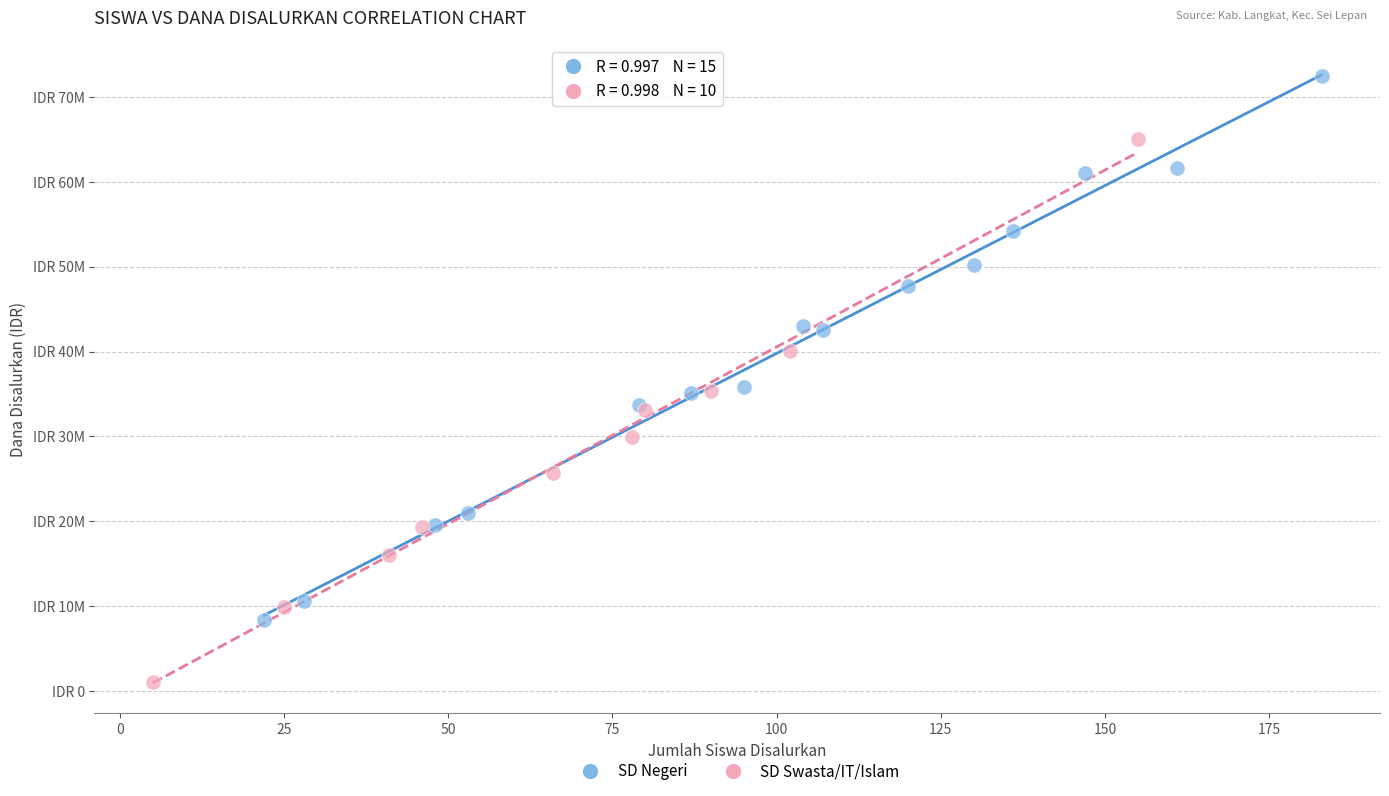

What are all the series names shown in the legend?

SD Negeri, SD Swasta/IT/Islam